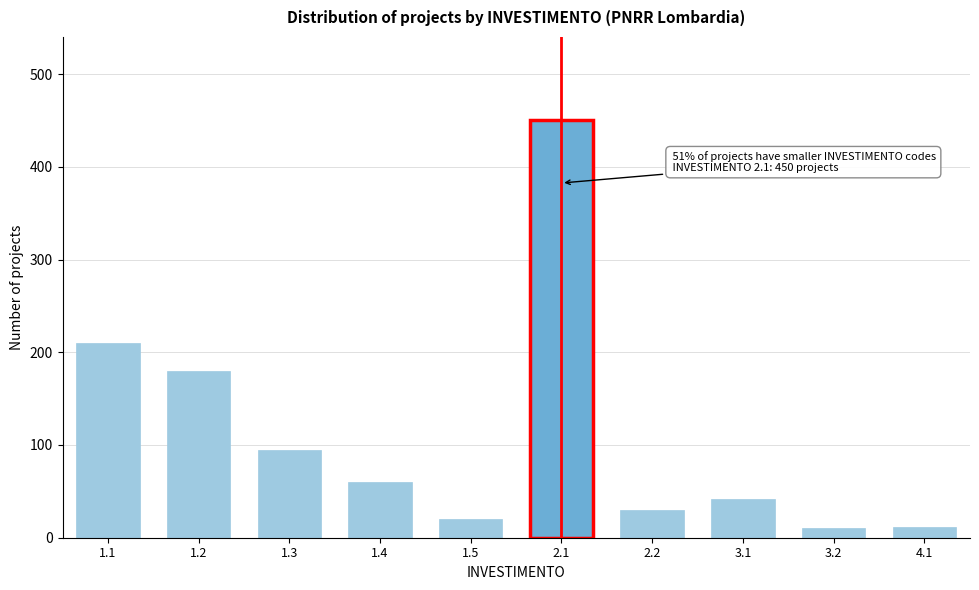

What is the greatest value displayed?

450